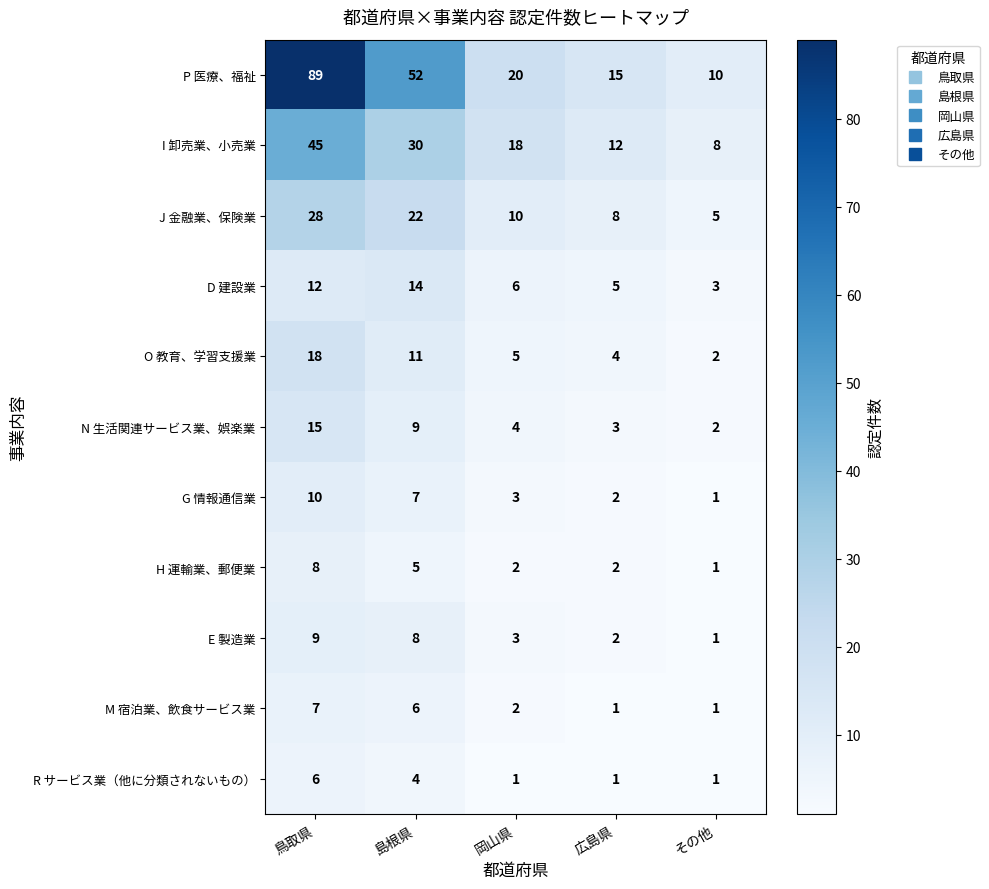

What is the difference between the D 建設業 values at 島根県 and その他?

11